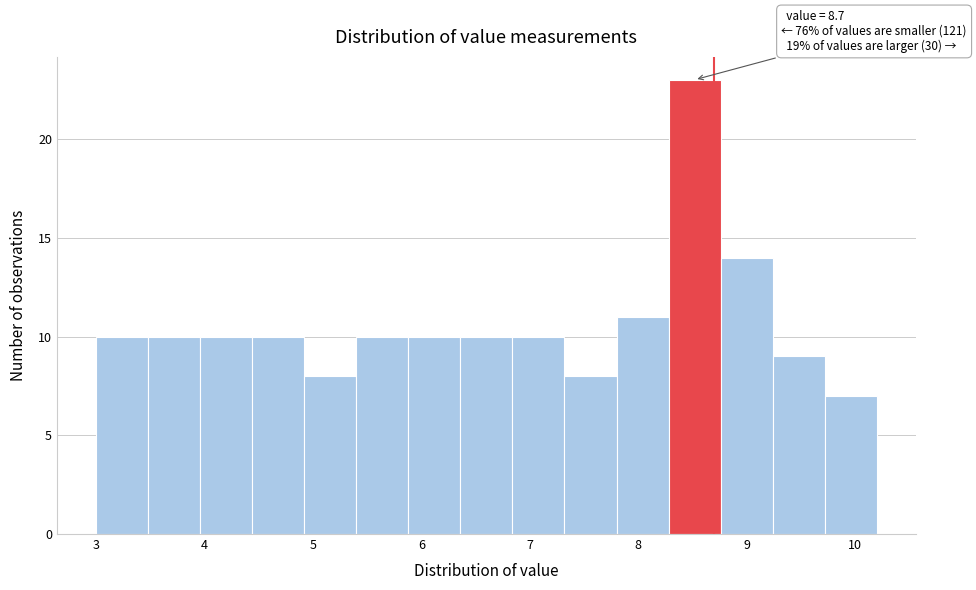

Over which range of the x-axis is the bar tallest?

8.28 to 8.76